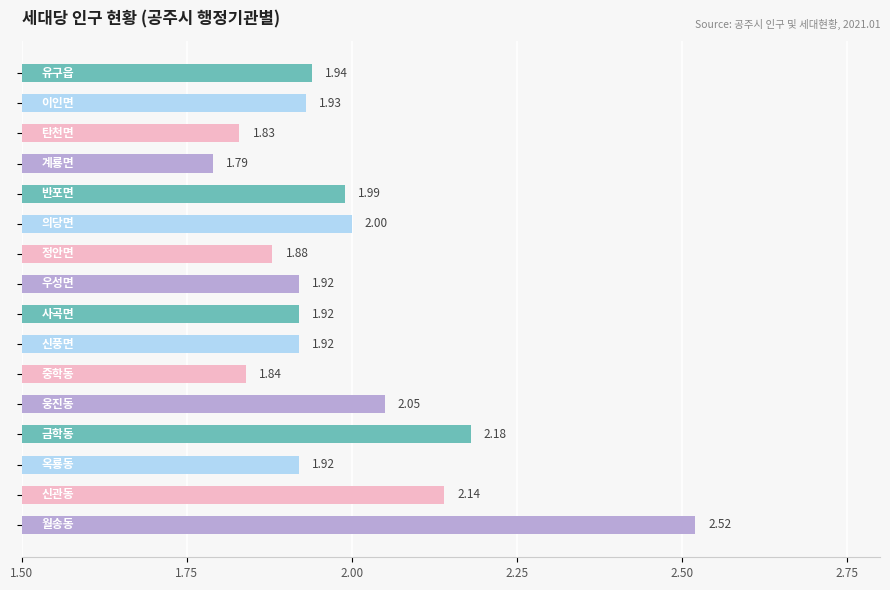

What is the difference between the maximum and minimum values?

0.7